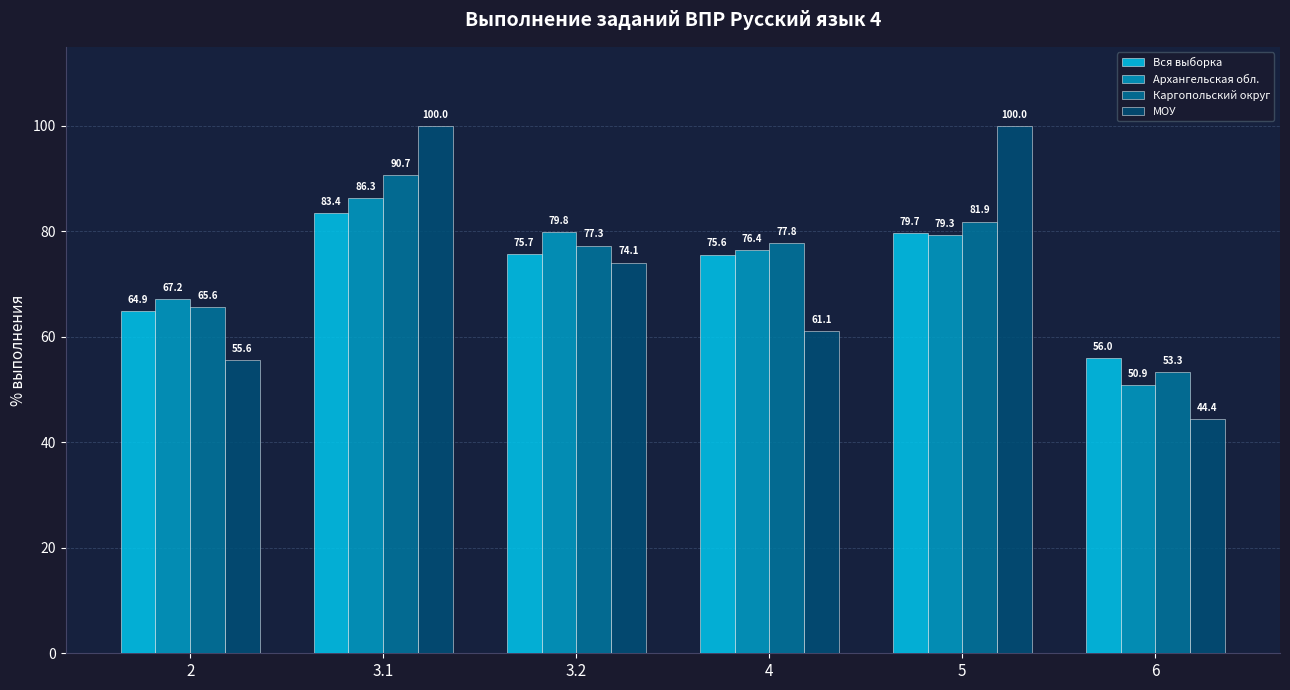

Are the bars grouped side by side (vs. stacked)?

Yes